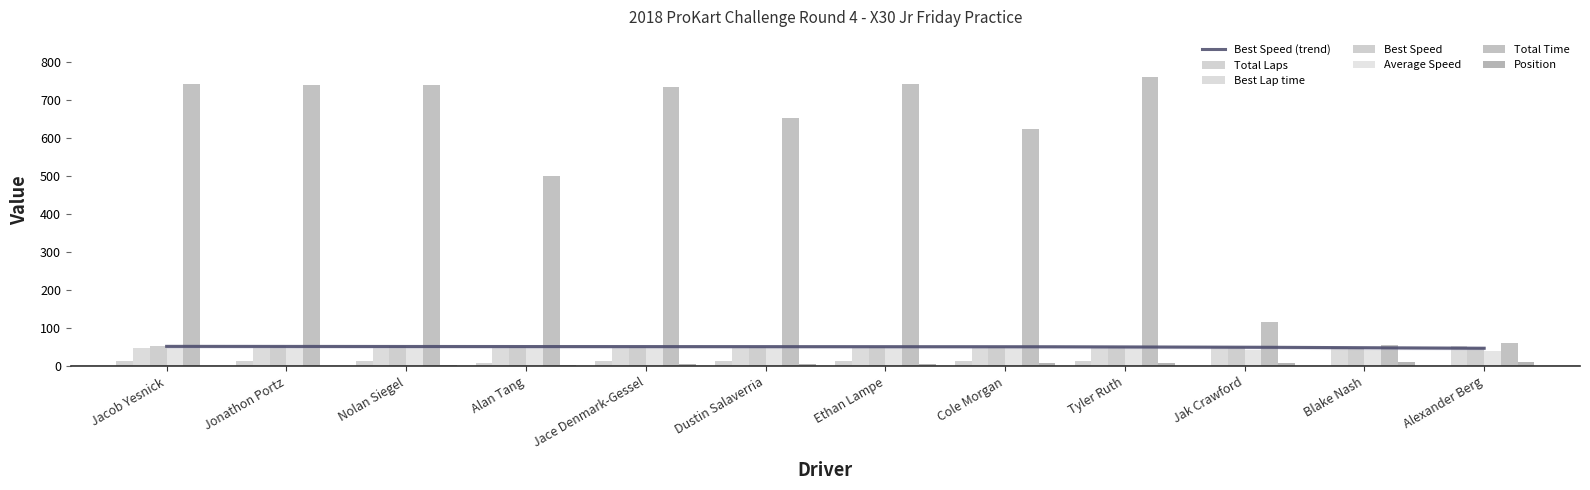

What position from the left is Tyler Ruth?

9